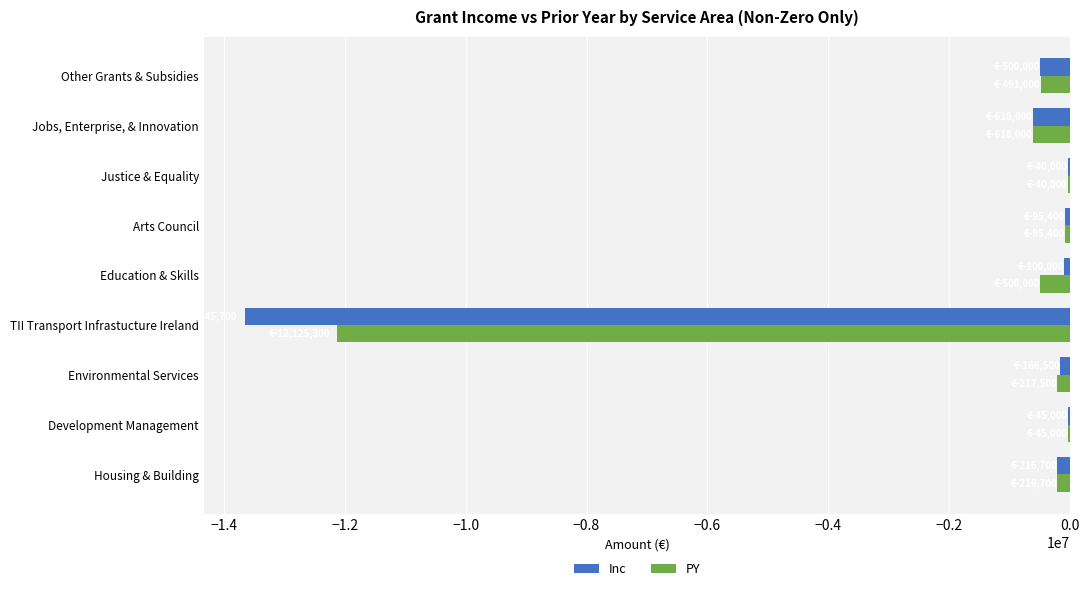

Count the number of data series in this chart.

2